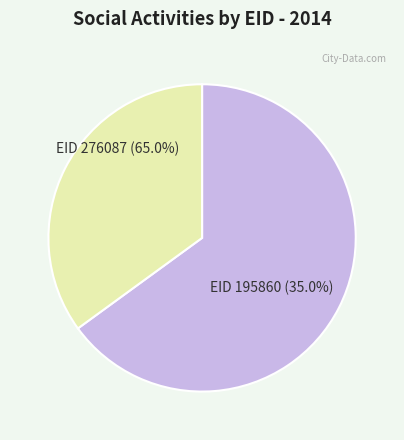

Which slice is the smallest?

195860